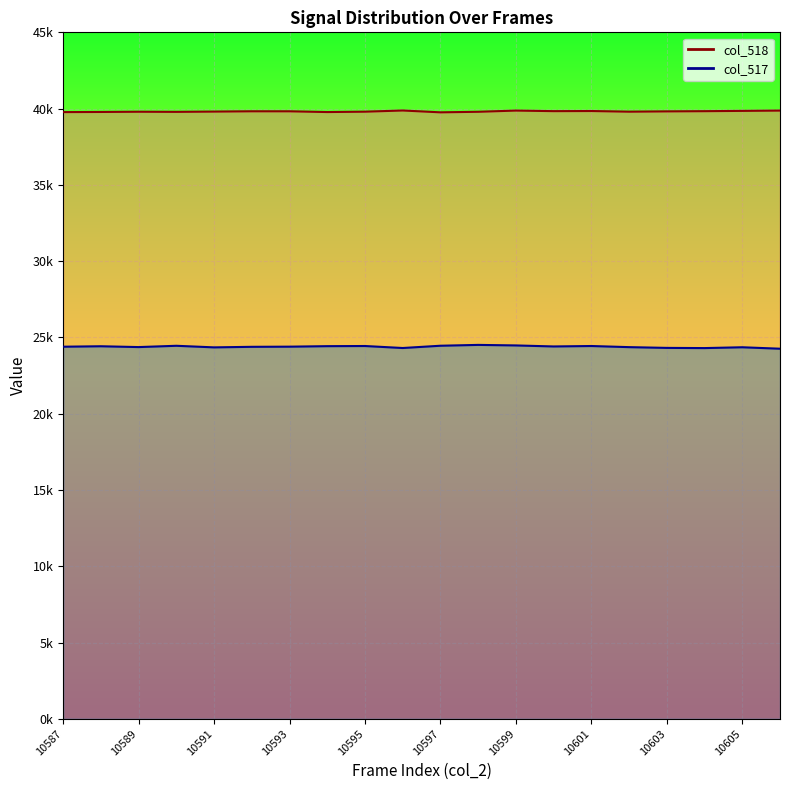

Rank the series by their maximum value, from lowest to highest.

col_517, col_518